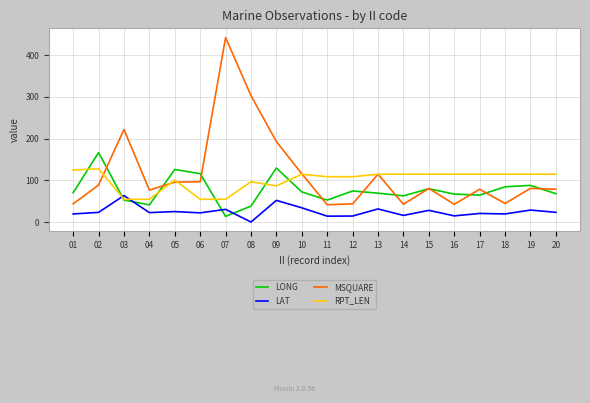

List the series in order of their peak value, highest first.

MSQUARE, LONG, RPT_LEN, LAT